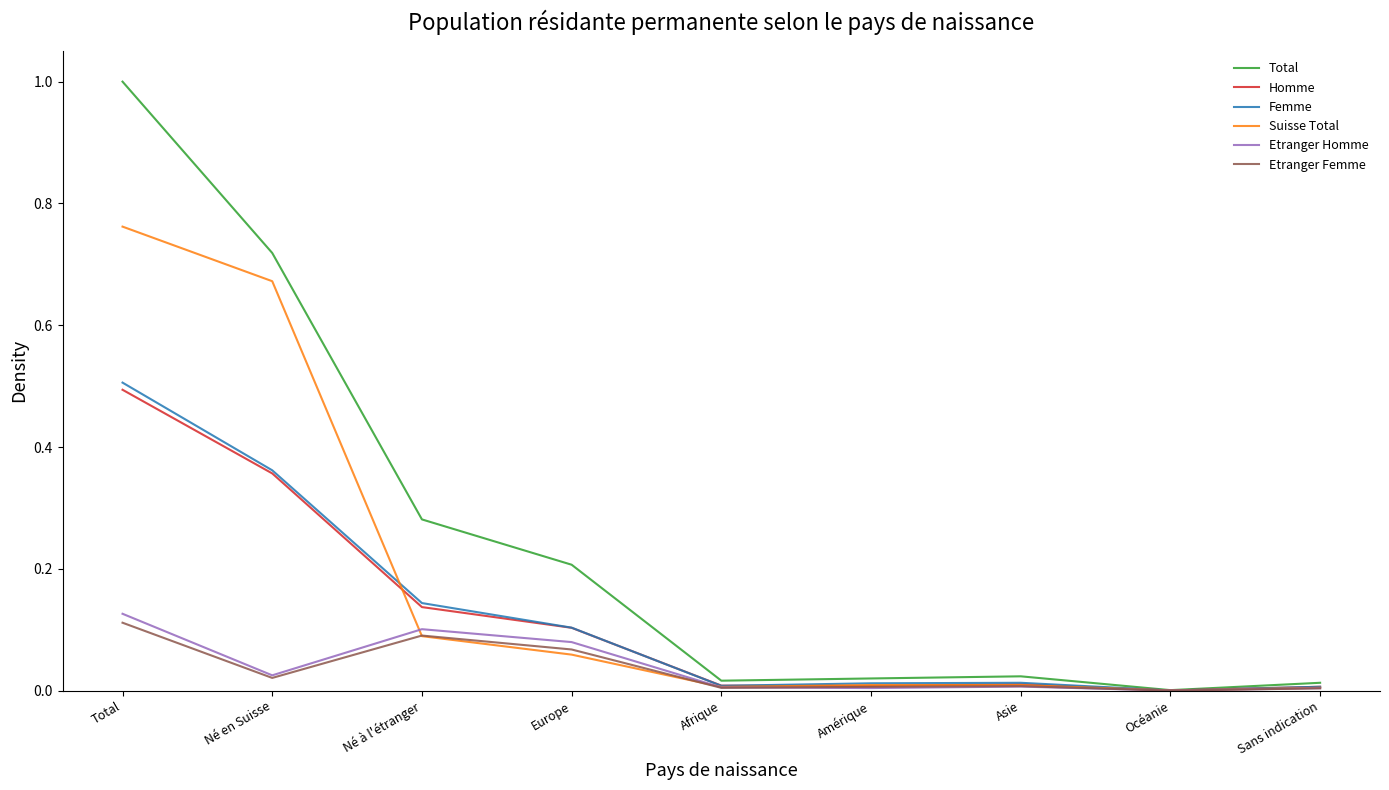

In Etranger Femme, how many points are higher than both neighbors (excluding endpoints)?

2